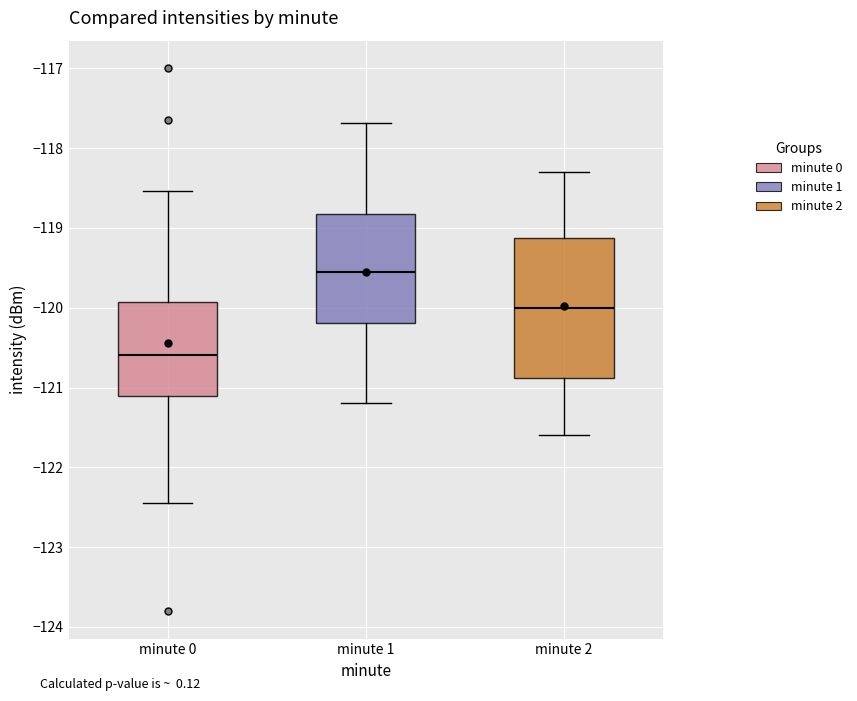

Reading left to right, transcribe this box plot: for each box, give where its median line is, the range the box spans, and where its two whiskers end, as read against the y-axis. The values are not printed on the chart, so give them approximately, as read against the axis.

minute 0: median -120.6, box -121.1 to -119.9, whiskers -122.4 to -118.5
minute 1: median -119.5, box -120.2 to -118.8, whiskers -121.2 to -117.7
minute 2: median -120.0, box -120.9 to -119.1, whiskers -121.6 to -118.3